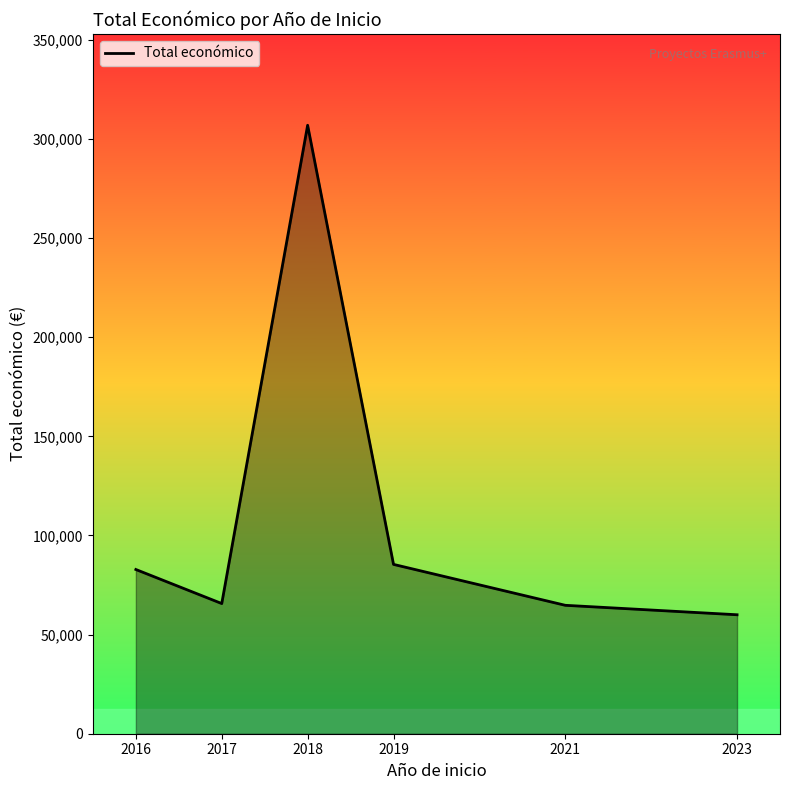

At which category does the data reach its first local peak?

2018